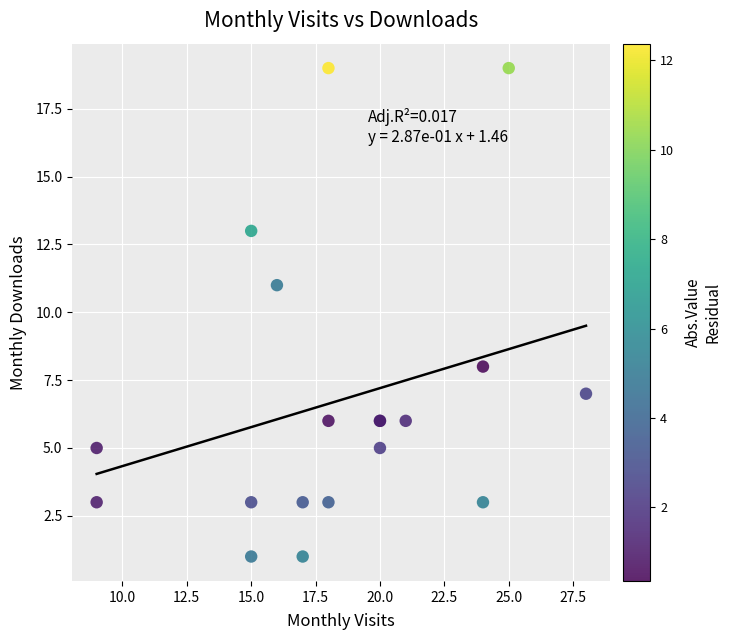

What Y value in the scatter plot is closest to 10?

11